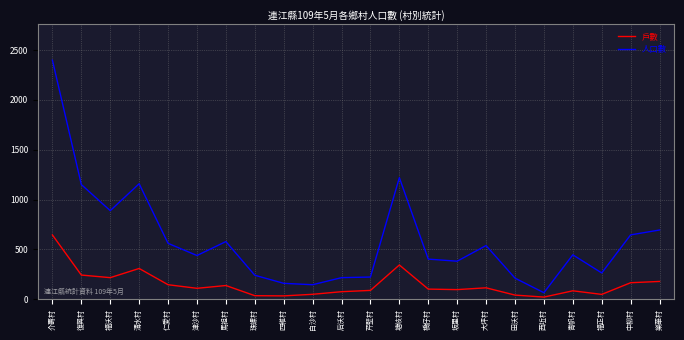

What is the spread (max minus min) of values at 仁愛村?

415